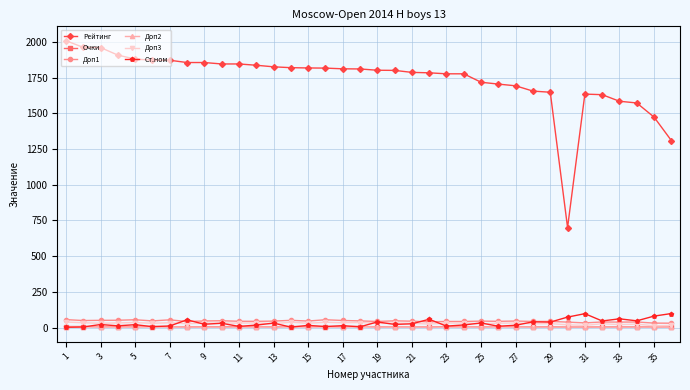

True or false: Доп2 has more than 0 interior local peaks.

True